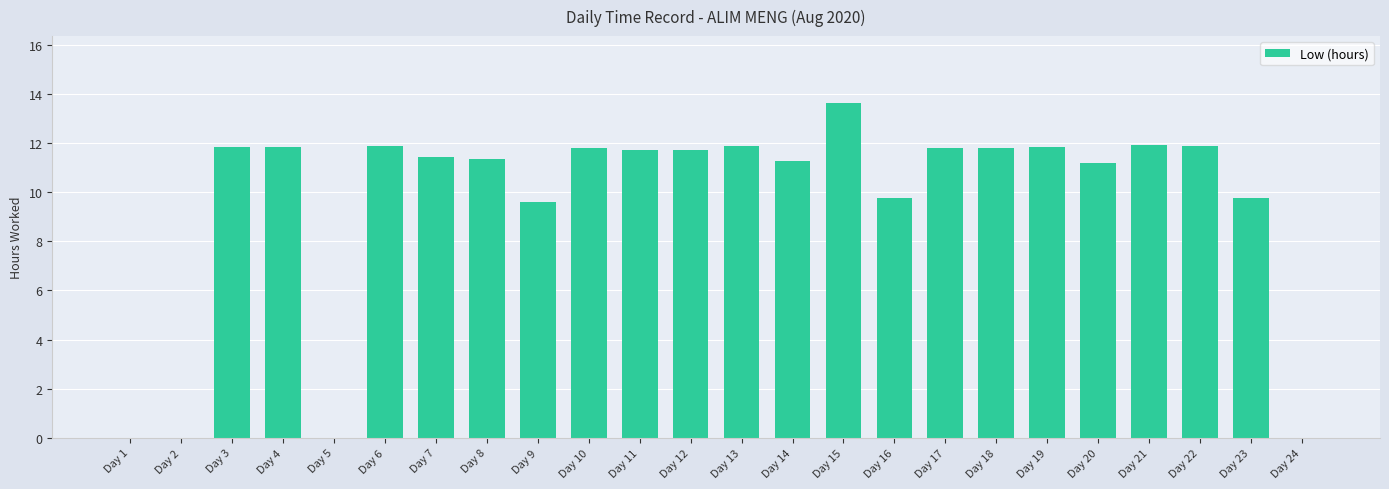

How many distinct data groups are displayed?

1